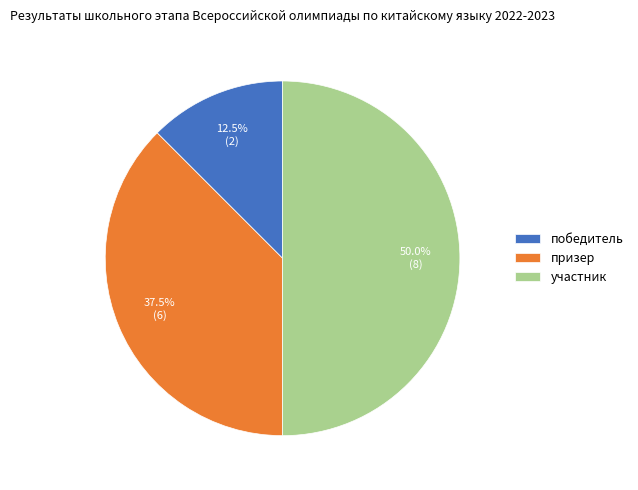

Is победитель the majority of the pie?

No